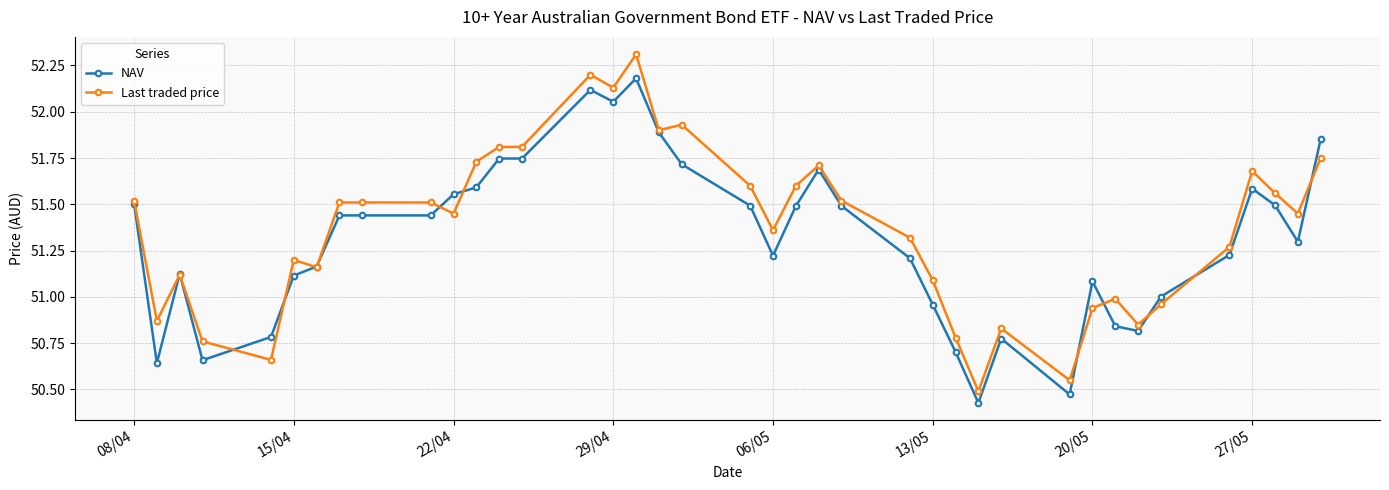

What are all the series names shown in the legend?

NAV, Last traded price